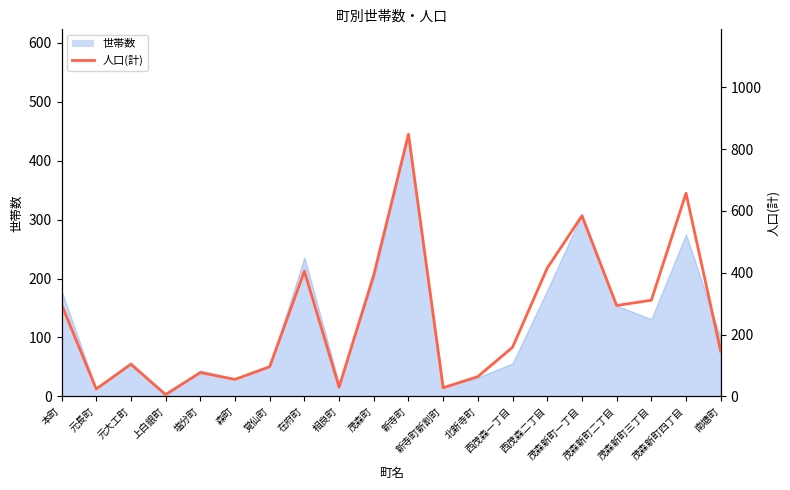

The value at 北新寺町 is 64. True or false?

True